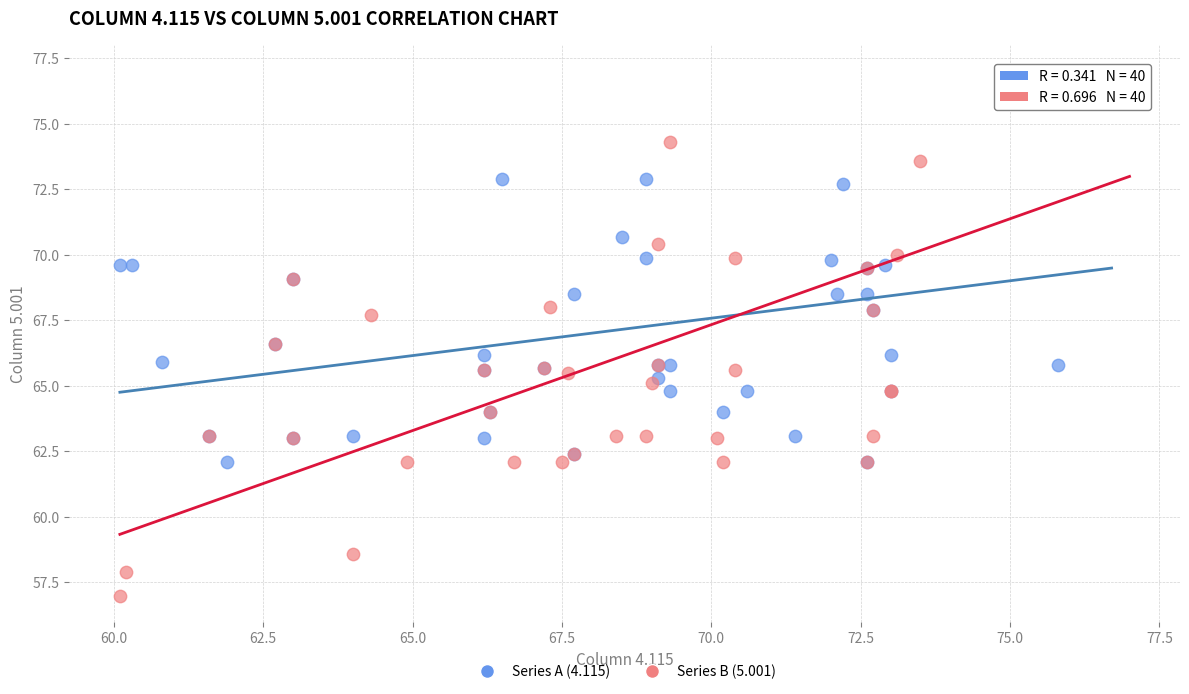

Which series reaches the minimum Y coordinate?

Series B (5.001)